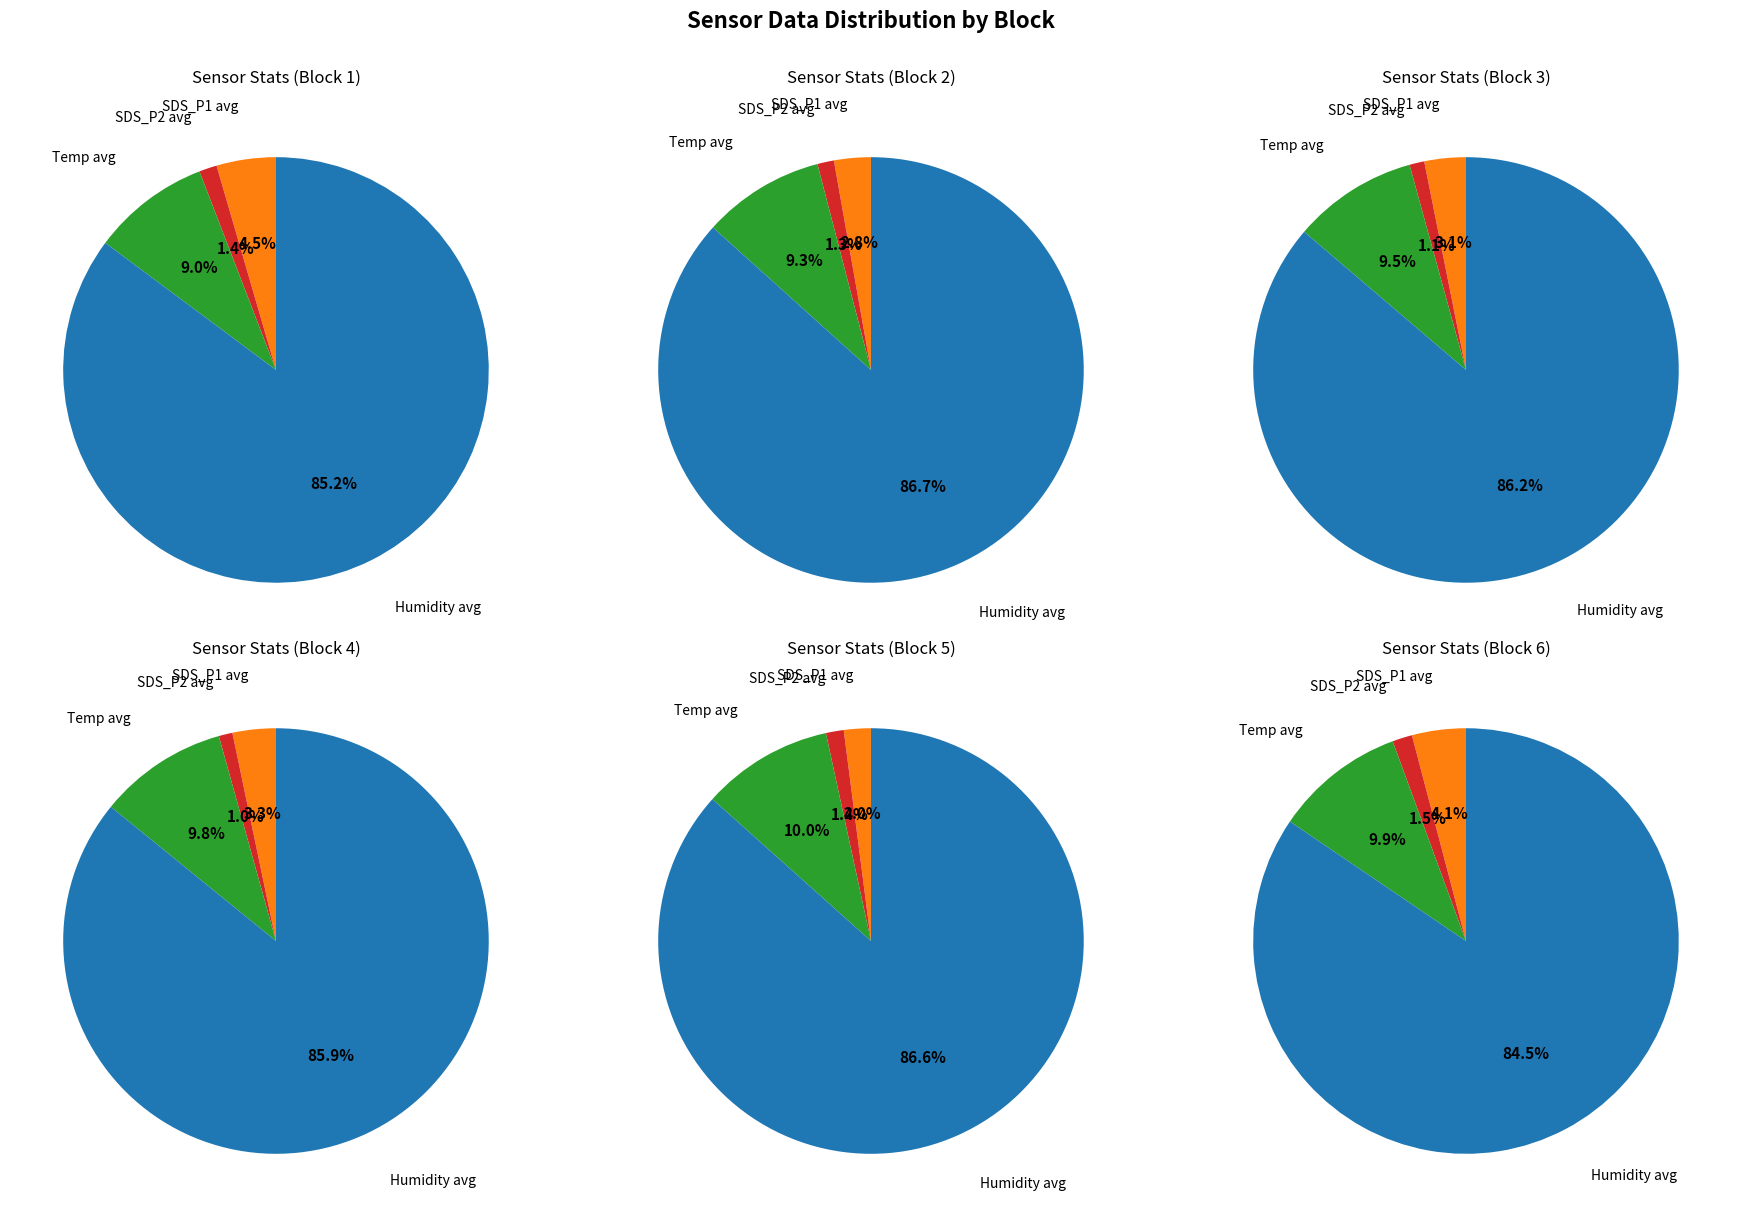

To the nearest percent, what percentage of the pie is 17?

2%